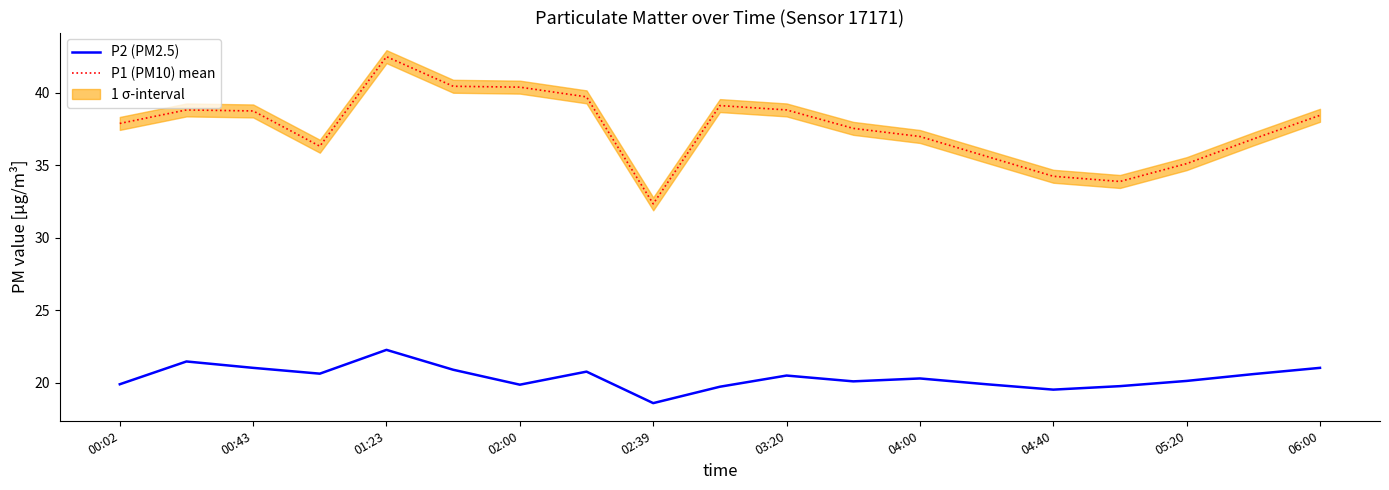

What is the difference between the P1 (PM10) mean values at 03:20 and 00:02?

0.9